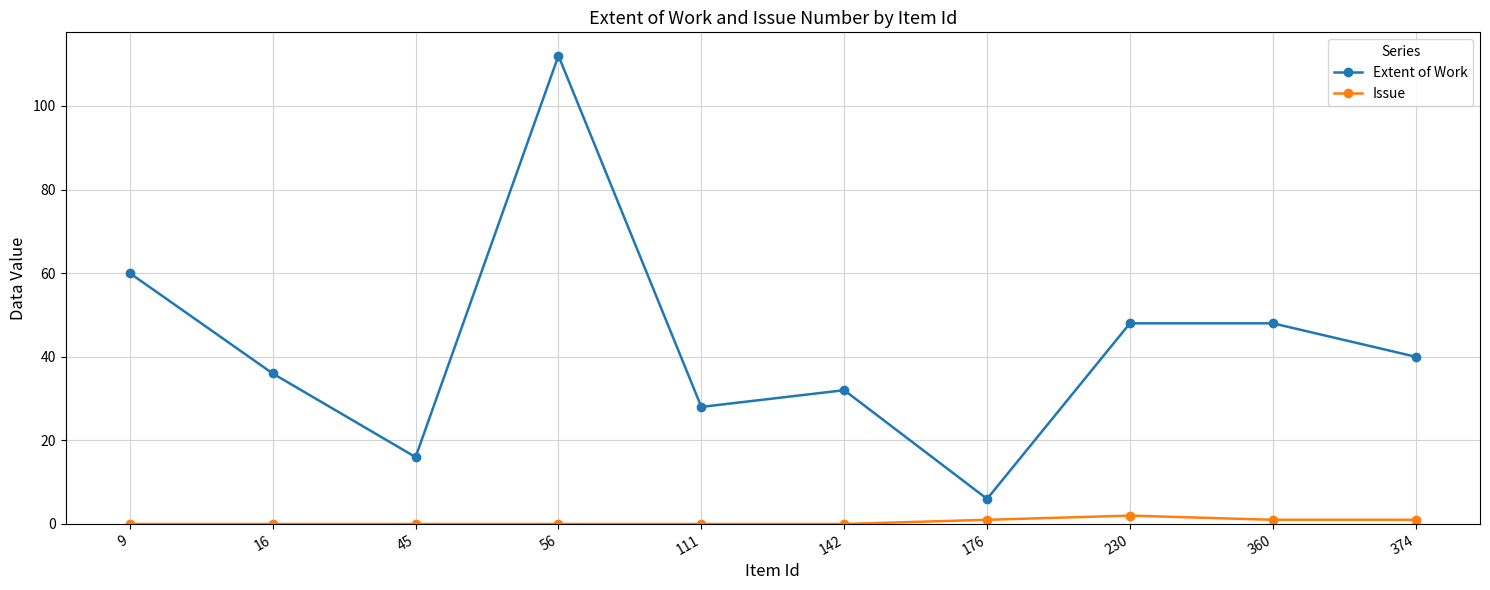

Which series has the largest total across all categories?

Extent of Work